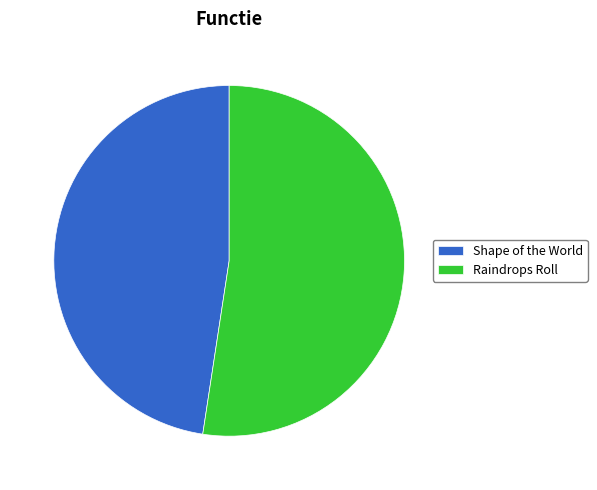

What is the majority slice?

Raindrops Roll